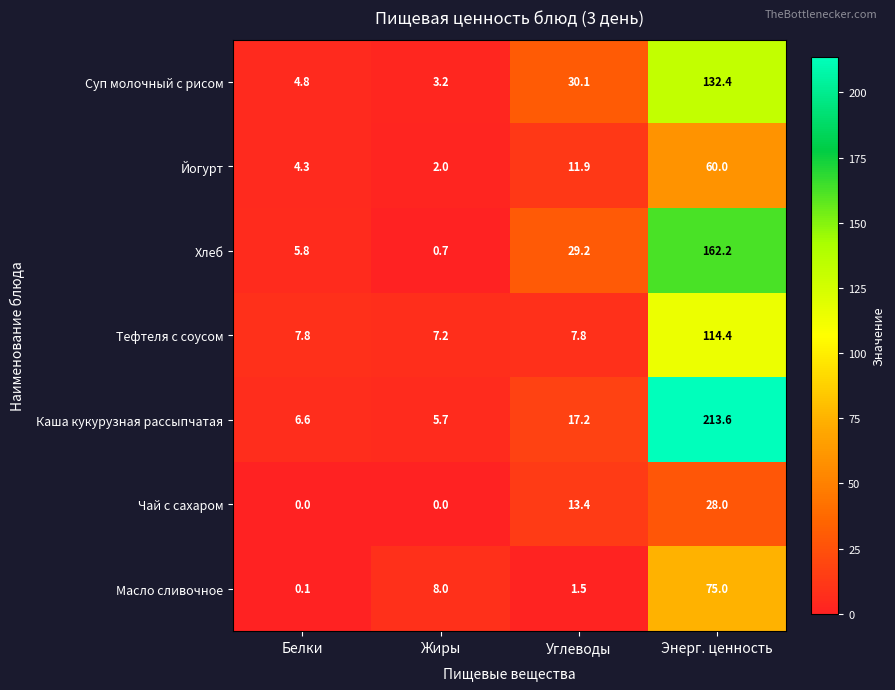

The Тефтеля с соусом series shows 13.7 at Углеводы. True or false?

False